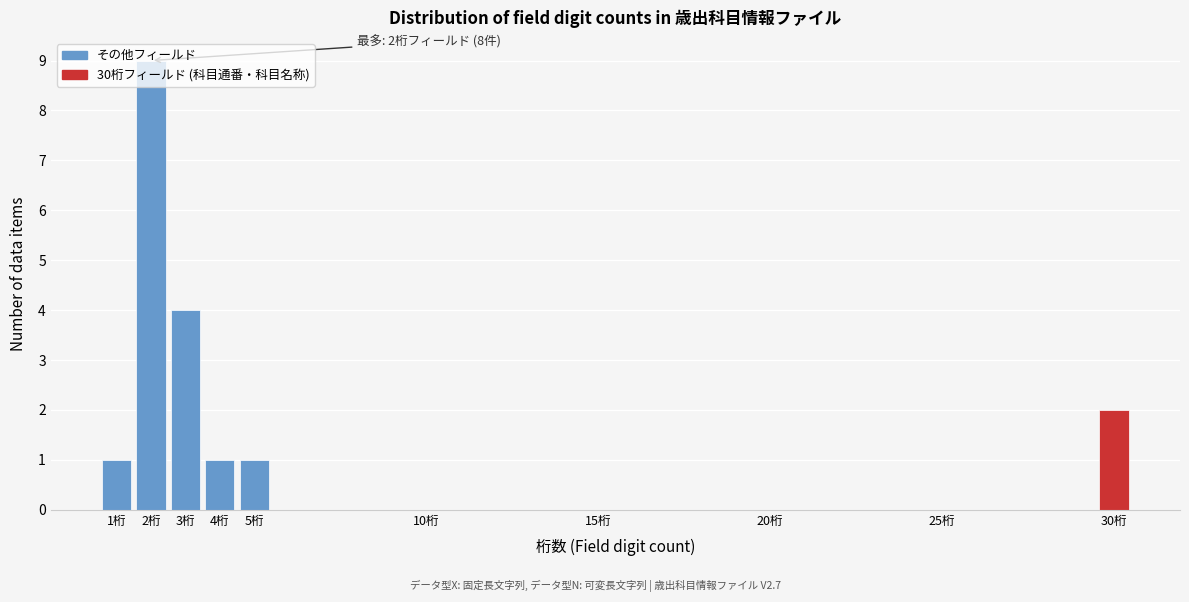

Which range on the x-axis has the tallest bar?

1.5 to 2.5